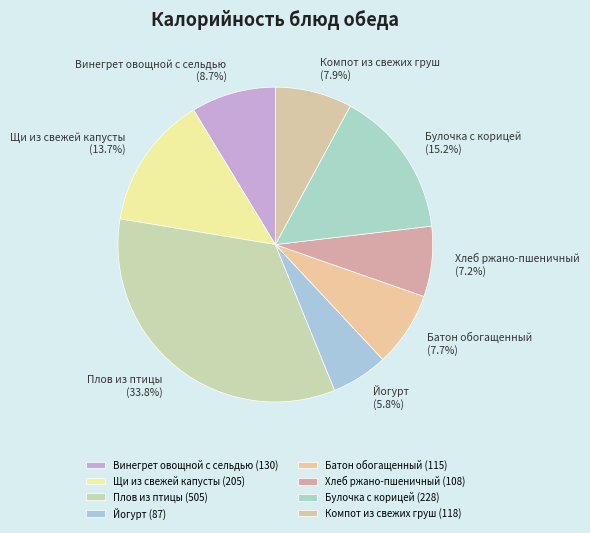

What is the largest slice in the pie chart?

Плов из птицы